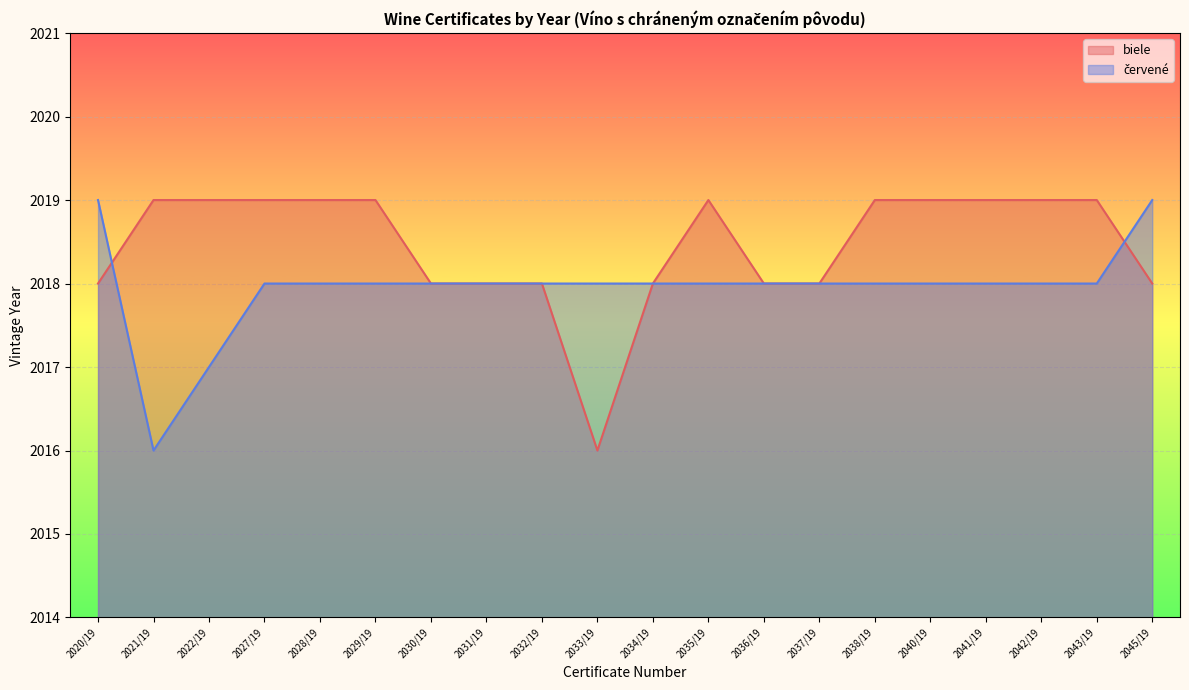

What is the label of the 11th point from the left?

2034/19